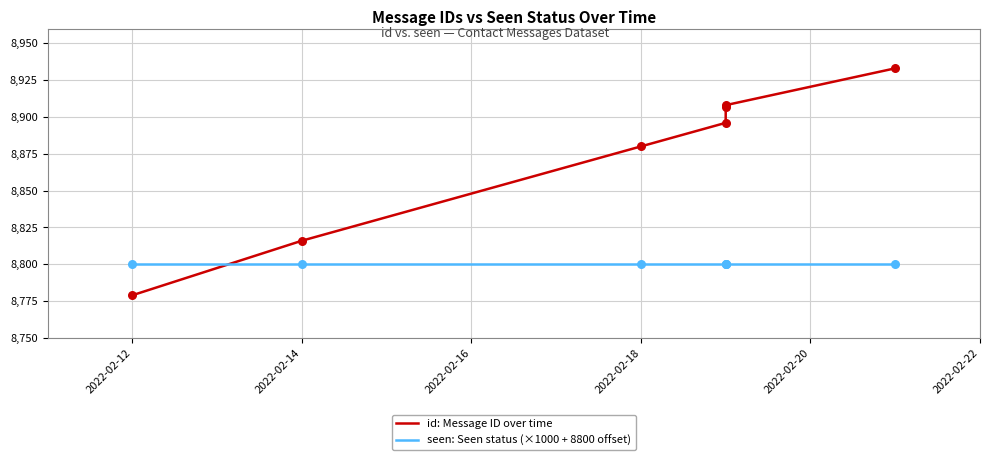

Which series contains the lowest Y value?

id: Message ID over time